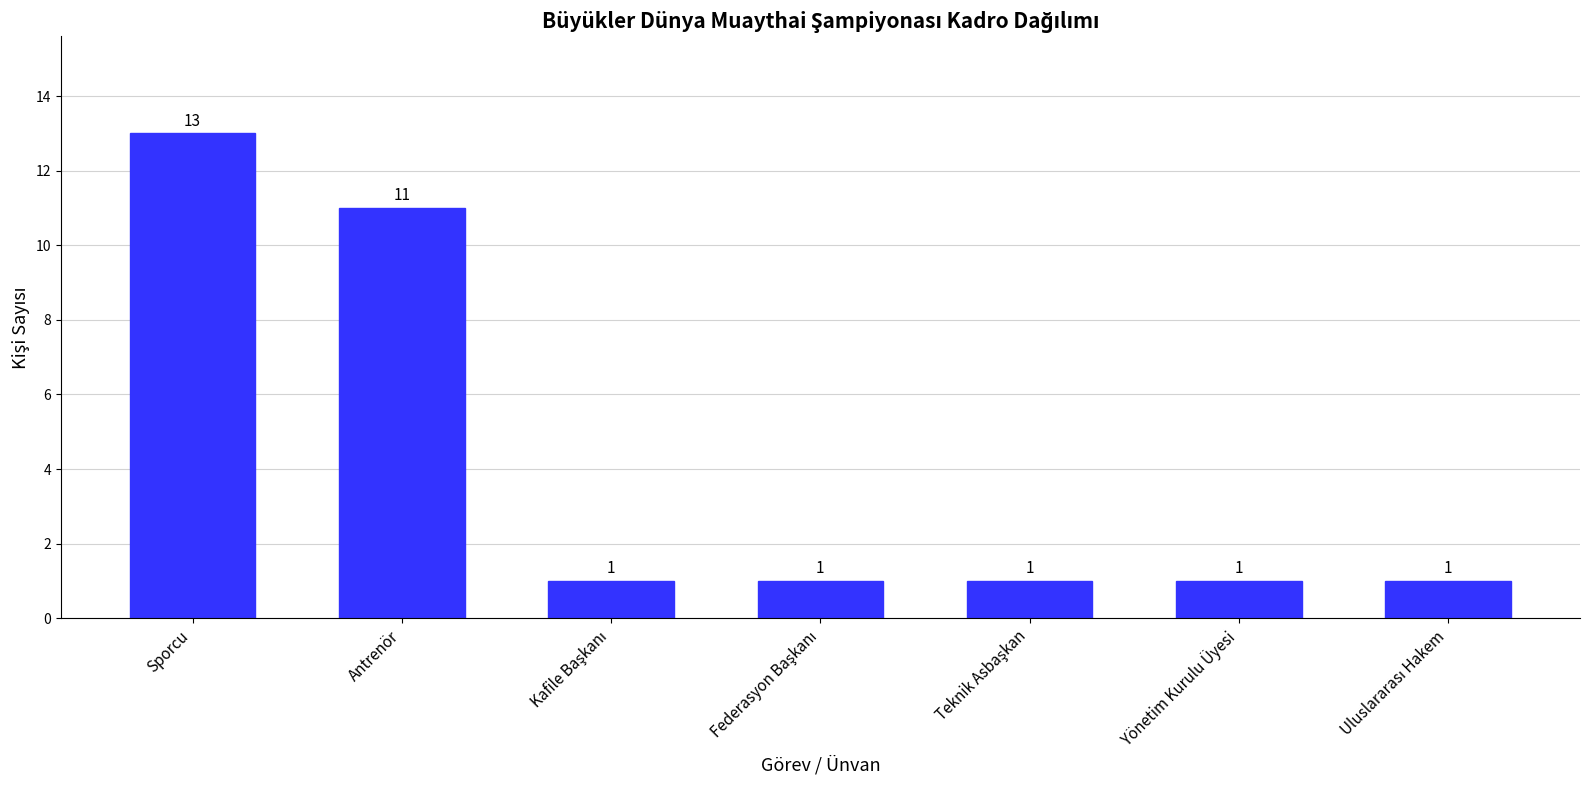

What is the difference between the maximum and second lowest values?

12